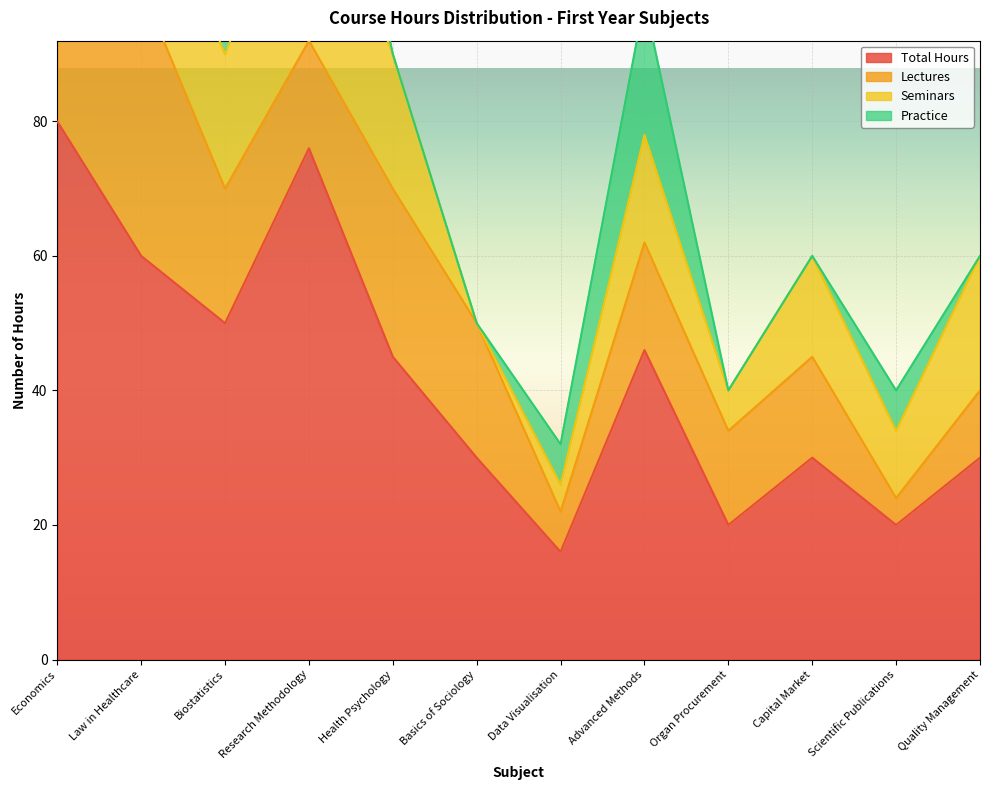

True or false: Total Hours has a value of 46 at Advanced Methods.

True